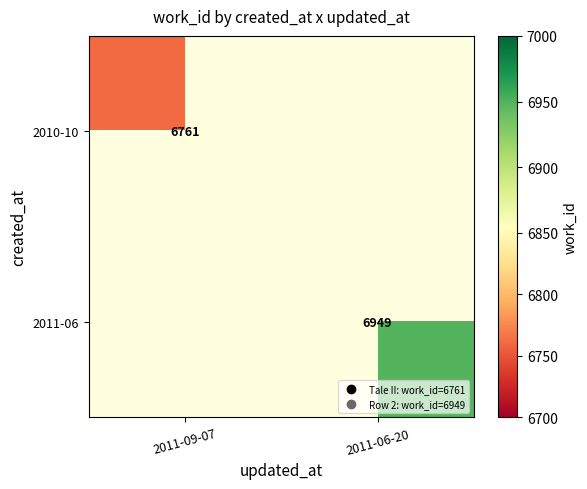

Which has a higher value, 2011-09-07 or 2011-06-20?

2011-06-20